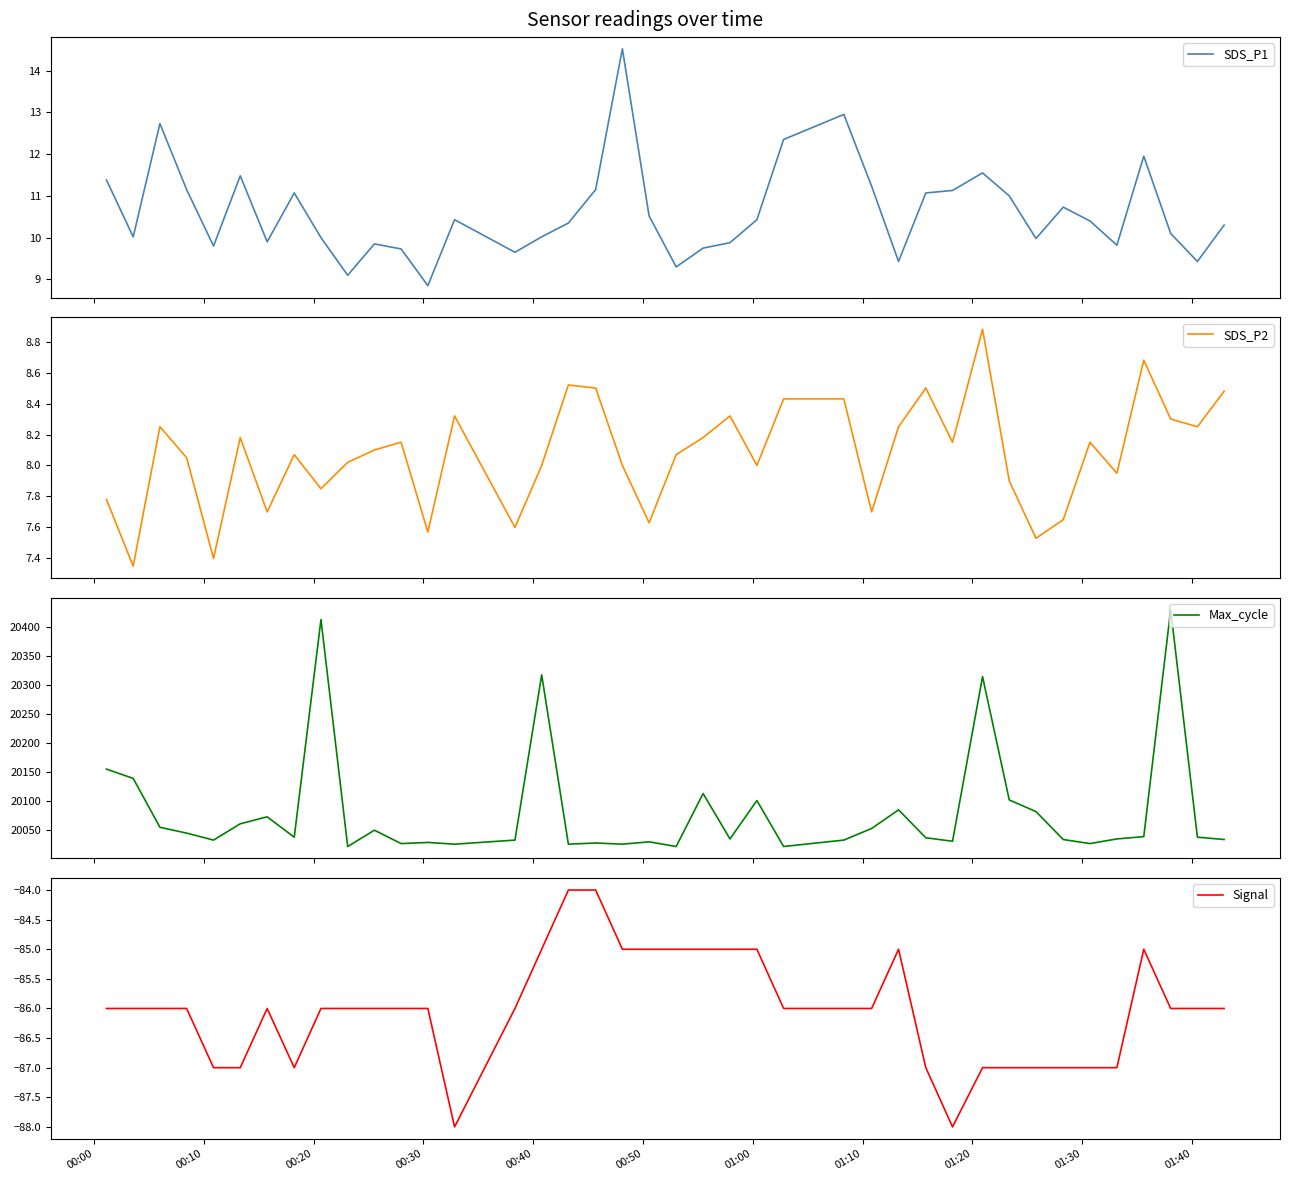

What is the maximum value for SDS_P1?

14.5